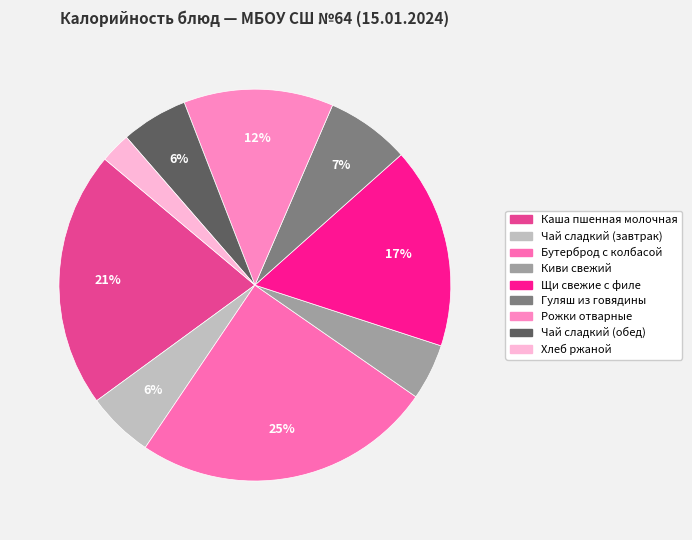

How many segments does this pie chart have?

9